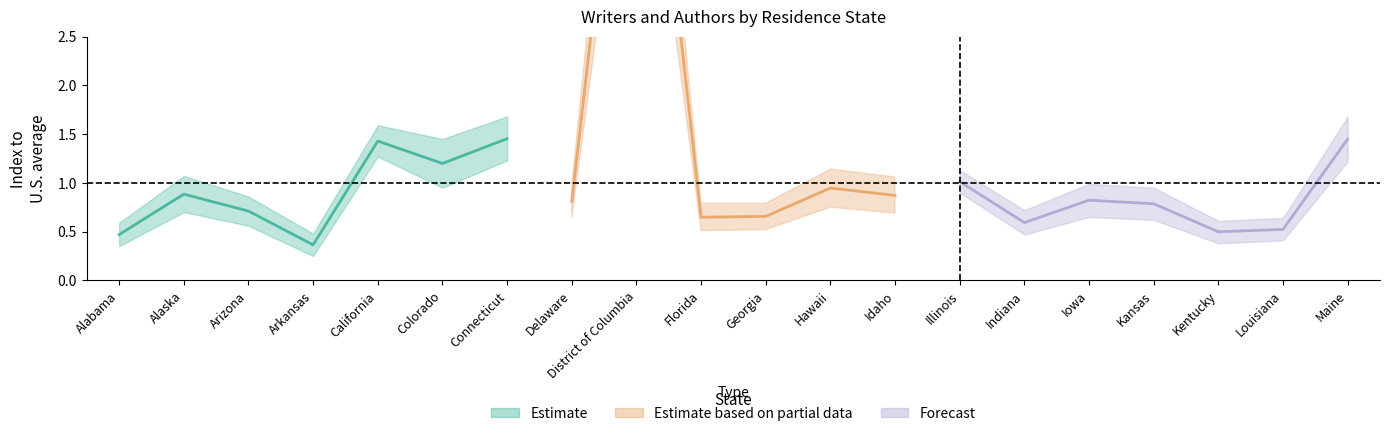

Which has a higher value, Arizona or Indiana?

Arizona